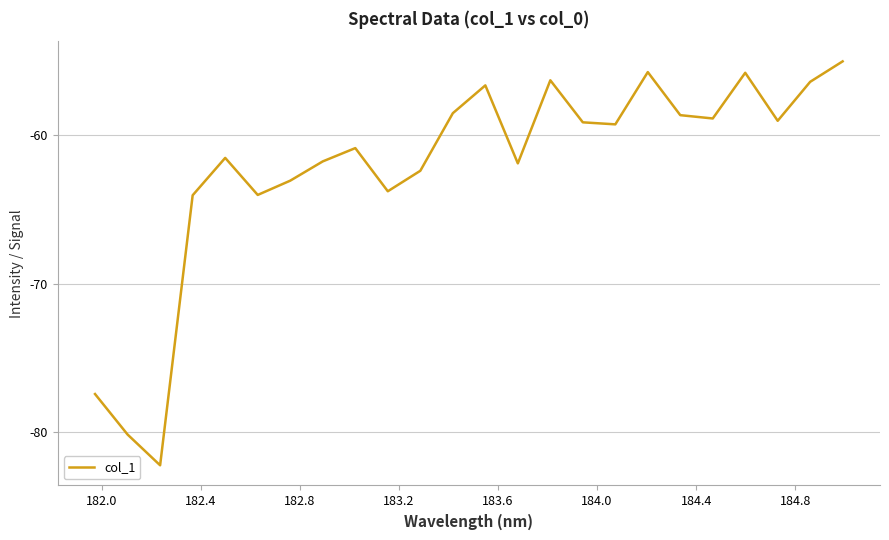

What is the smallest value displayed?

-82.3